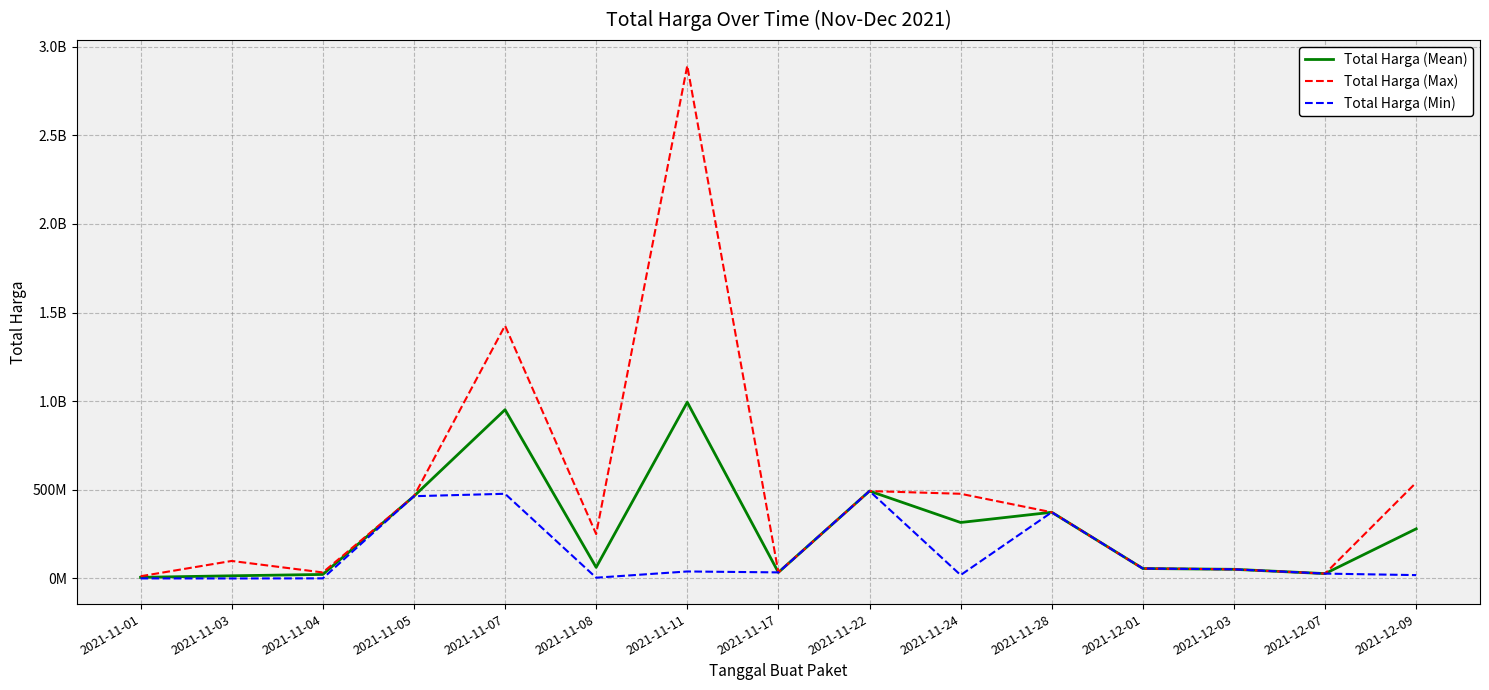

Is this an area chart (filled region under the line)?

No